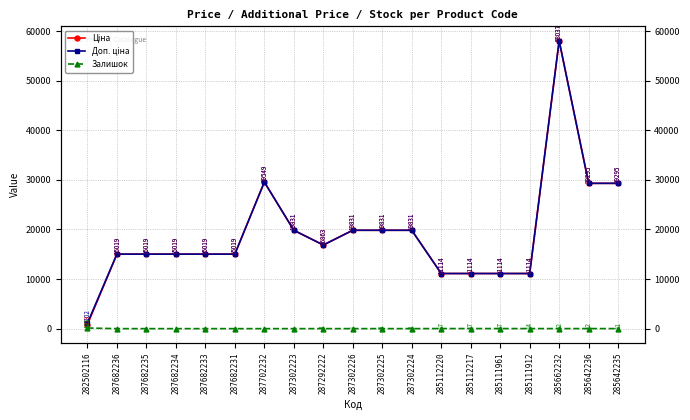

Between 287682236 and 285662232, which is larger?

285662232